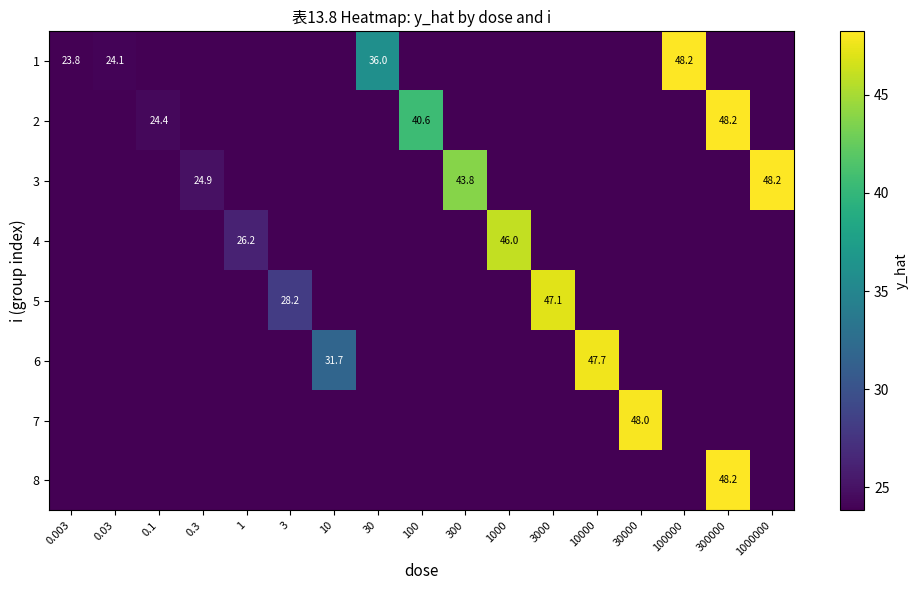

List the labels in order of 1 value, smallest first.

0.1, 0.3, 1, 3, 10, 100, 300, 1000, 3000, 10000, 30000, 300000, 1000000, 0.003, 0.03, 30, 100000